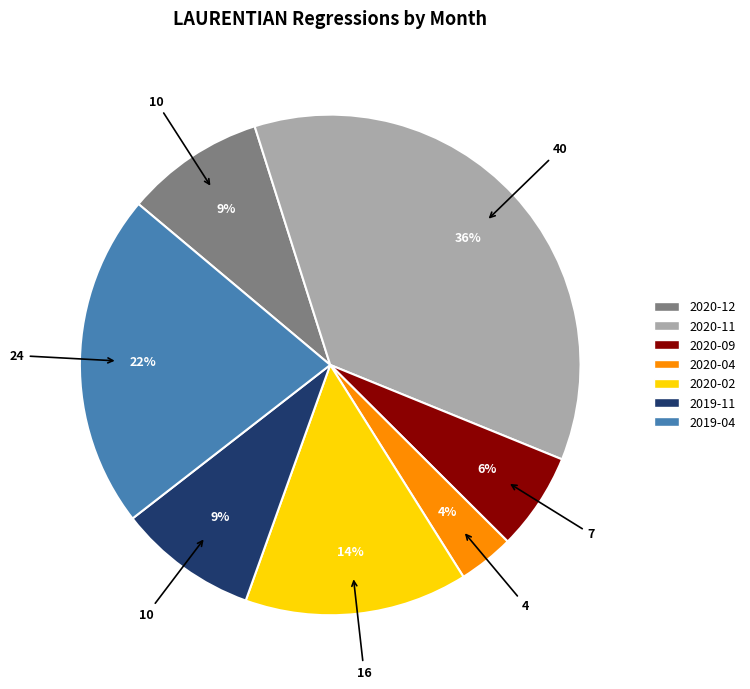

Does 2019-04 represent more than half of the total?

No